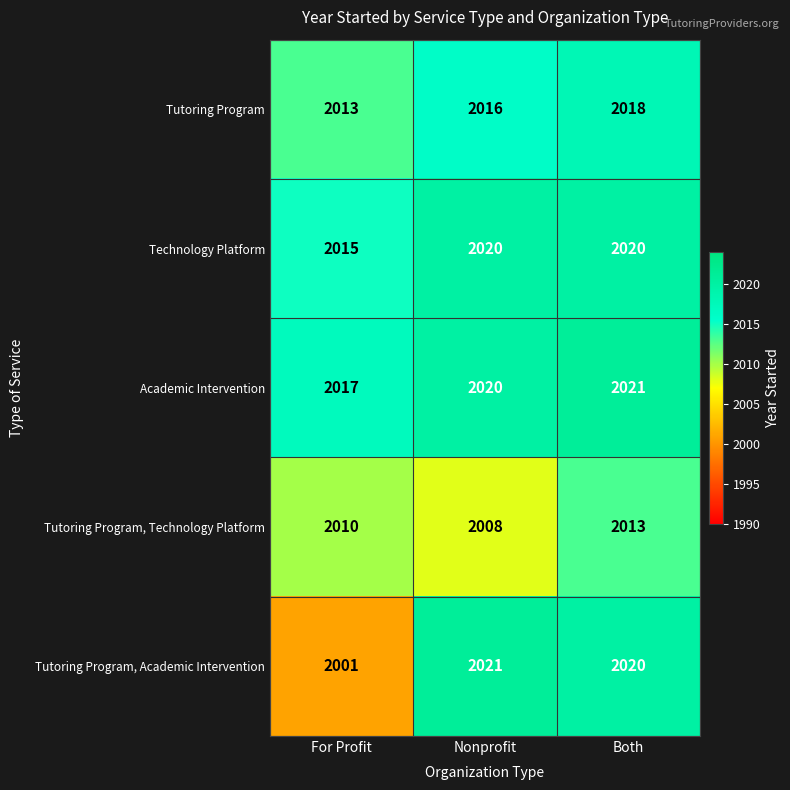

What is the approximate value of Technology Platform at Nonprofit?

2020